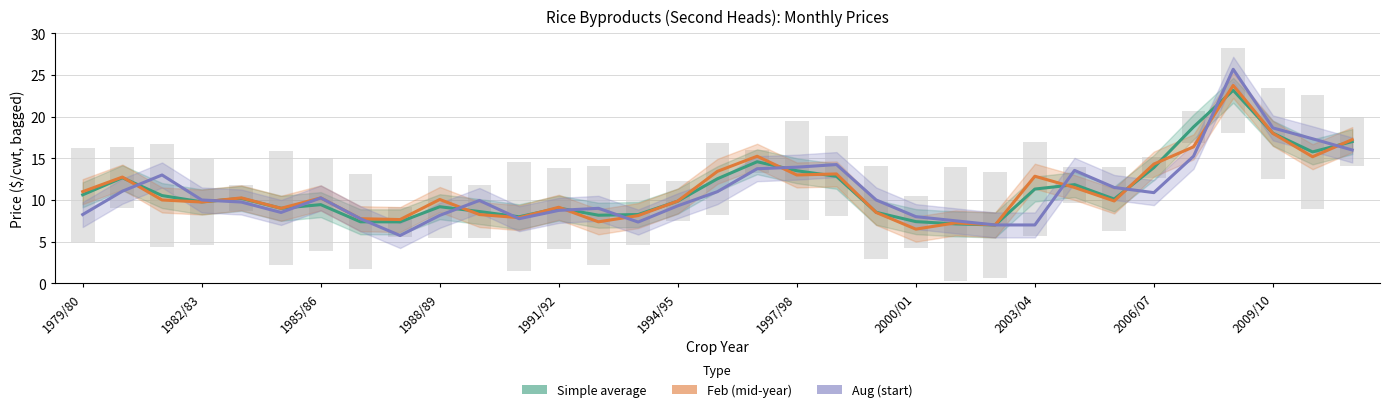

At which category is the sum across all series the highest?

2008/09